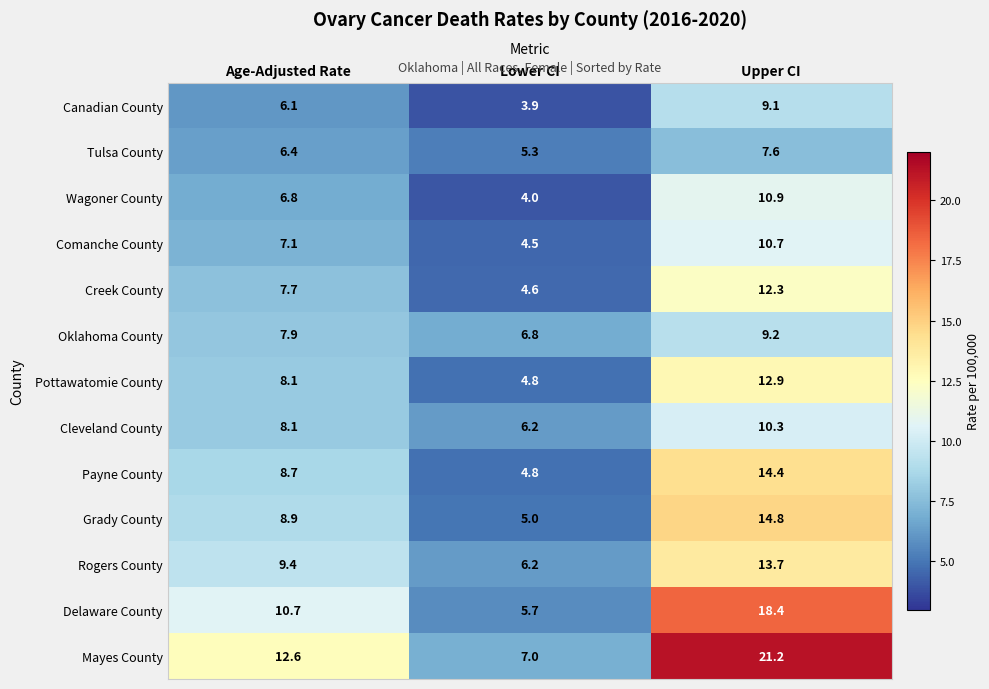

Count the number of categories in the chart.

3